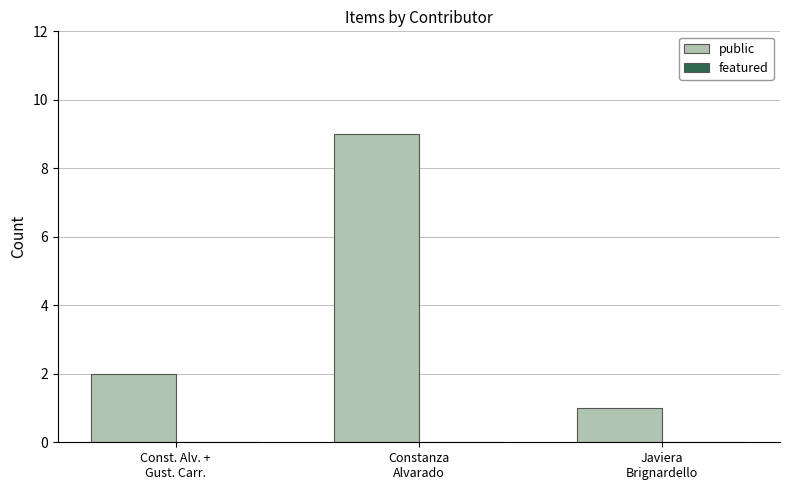

Count the number of data series in this chart.

1